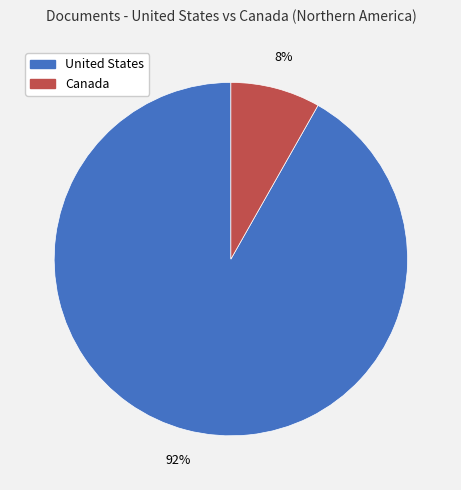

Do United States and Canada together represent more than half of the pie?

Yes